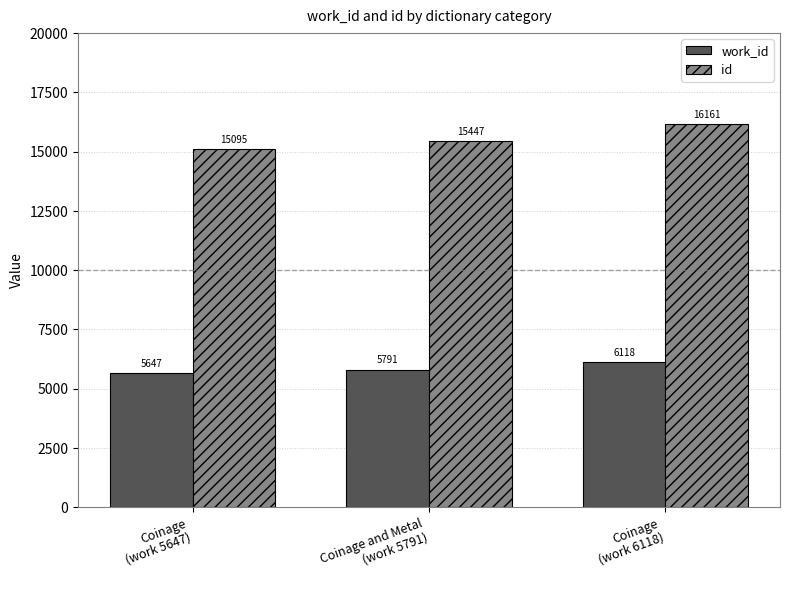

At how many categories does at least one series exceed 8288?

3